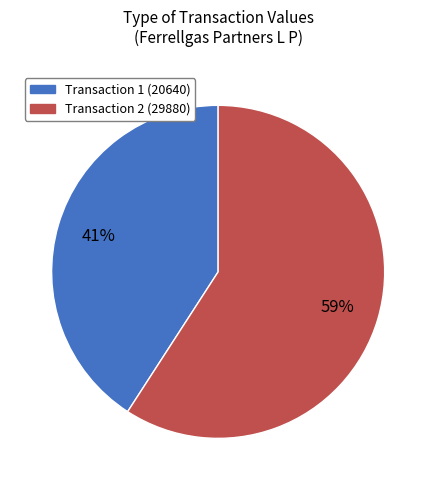

To the nearest percent, what is the difference between the largest and smallest slice percentages?

18%